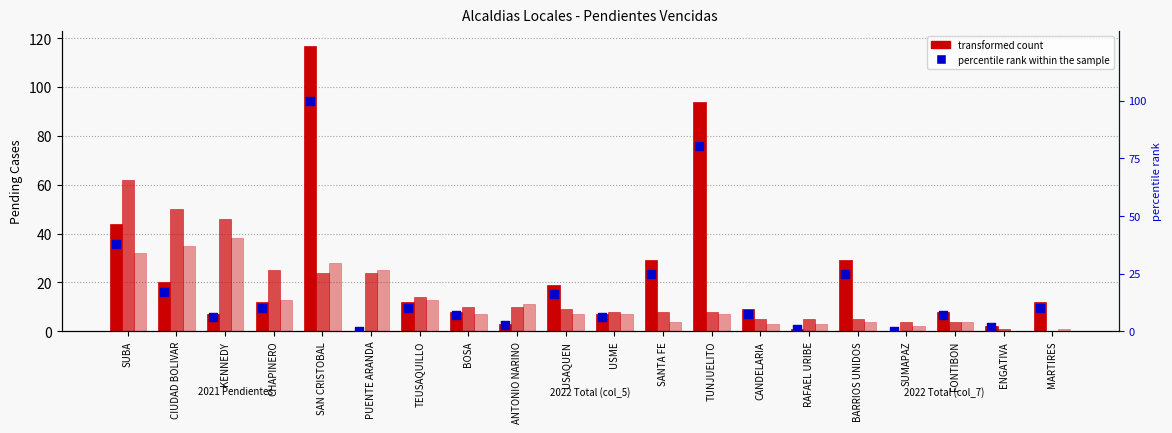

At which category is the sum across all series the highest?

SAN CRISTOBAL